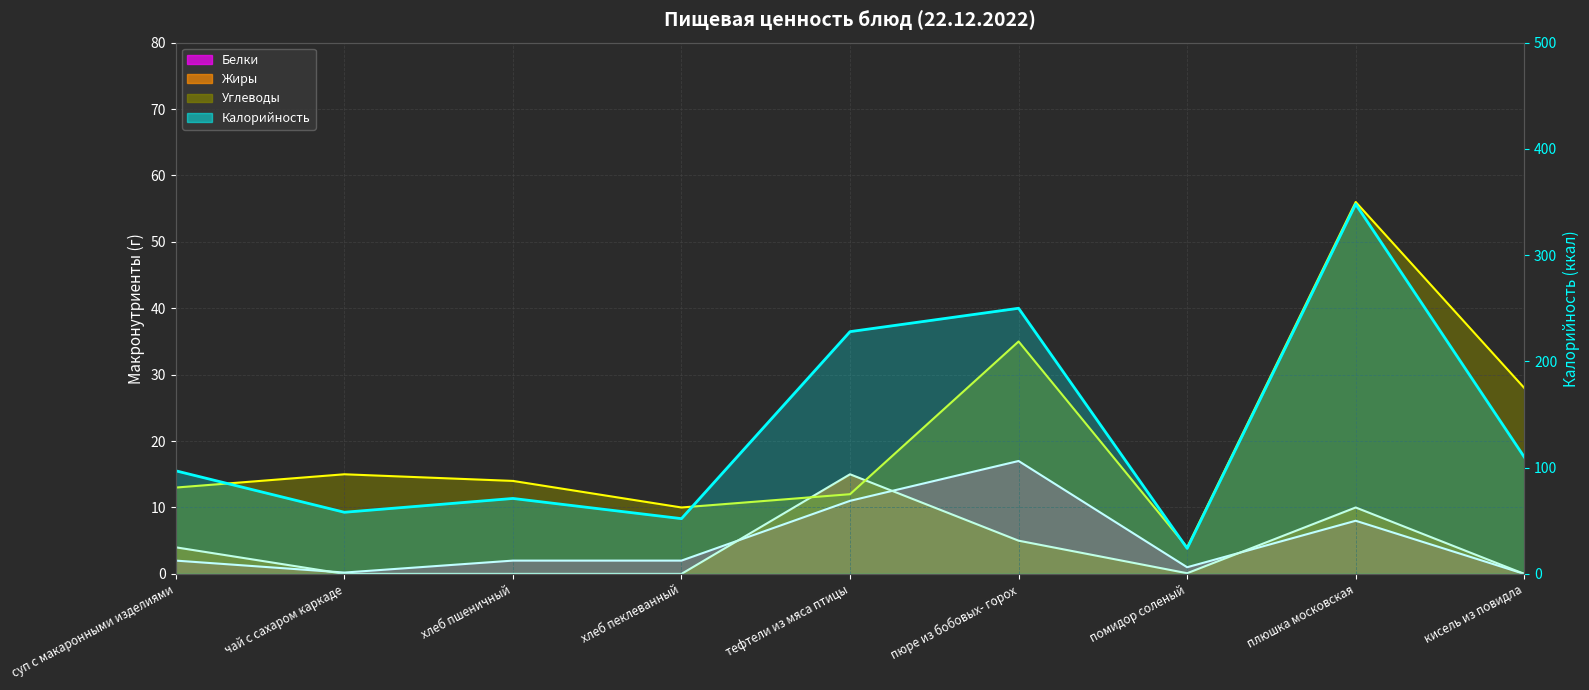

The value of Калорийность at суп с макаронными изделиями is 97.0. True or false?

True